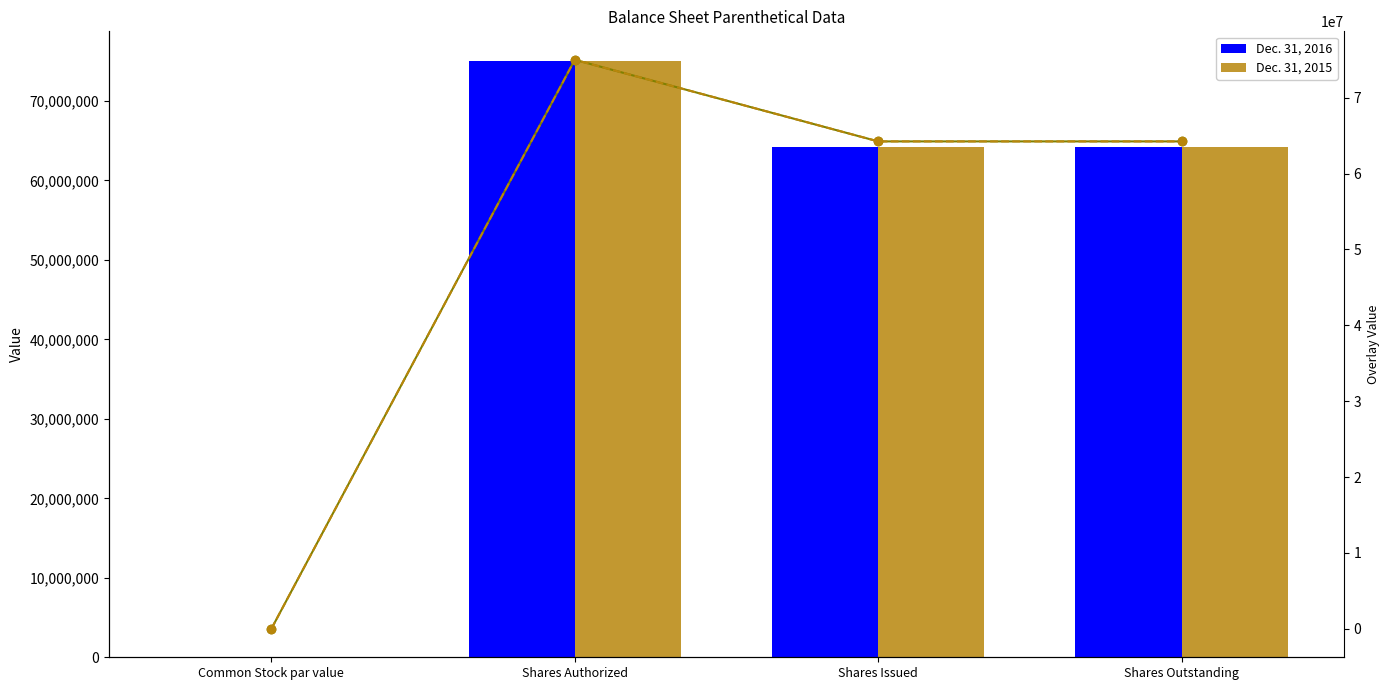

The Dec. 31, 2016 (right) series shows 0.0 at Common Stock par value. True or false?

False